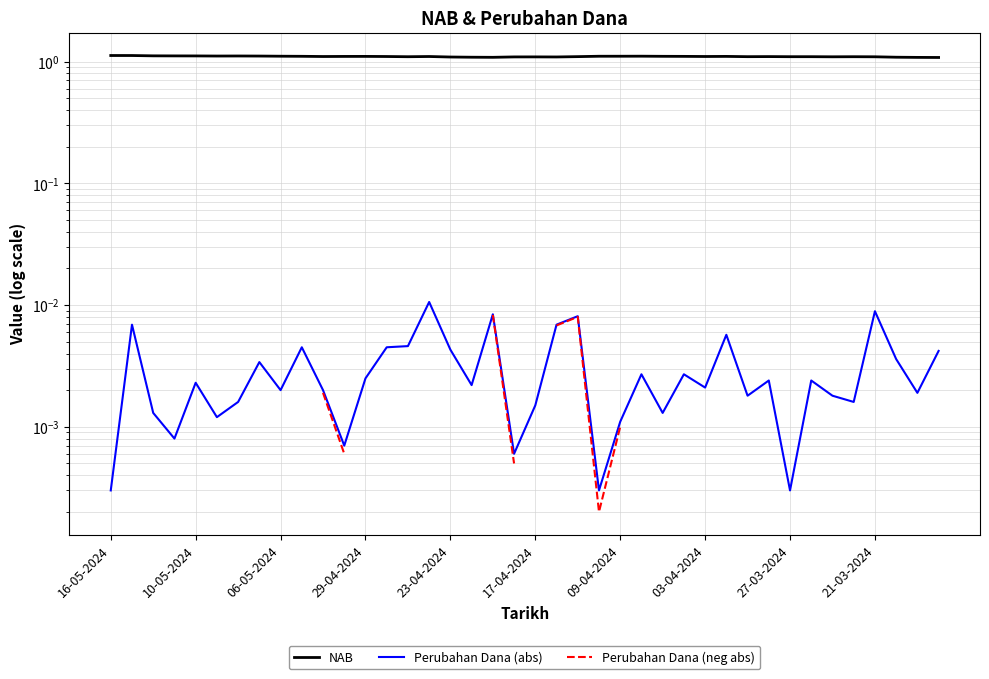

True or false: NAB has more than 2 interior local peaks.

True